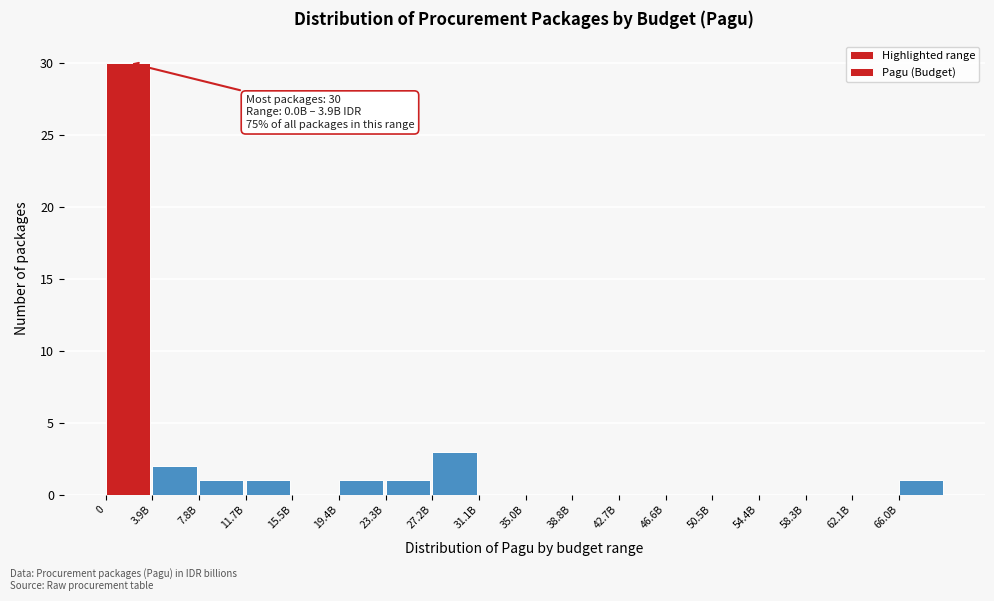

Reading left to right, list all the values displayed in this chart.

0=30	3.9B=2	7.8B=1	11.7B=1	15.5B=0	19.4B=1	23.3B=1	27.2B=3	31.1B=0	35.0B=0	38.8B=0	42.7B=0	46.6B=0	50.5B=0	54.4B=0	58.3B=0	62.1B=0	66.0B=1